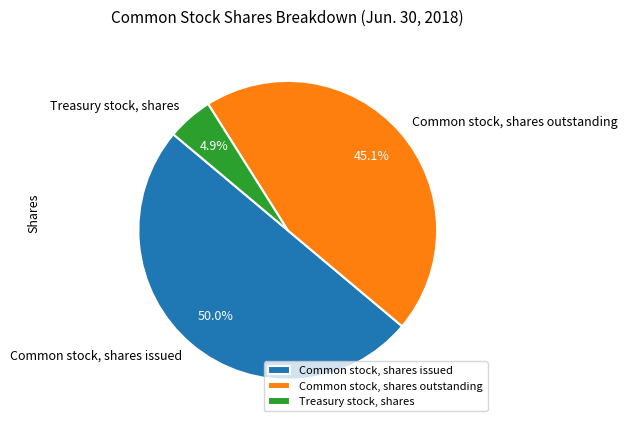

Is the sum of Common stock, shares outstanding and Common stock, shares issued greater than half?

Yes